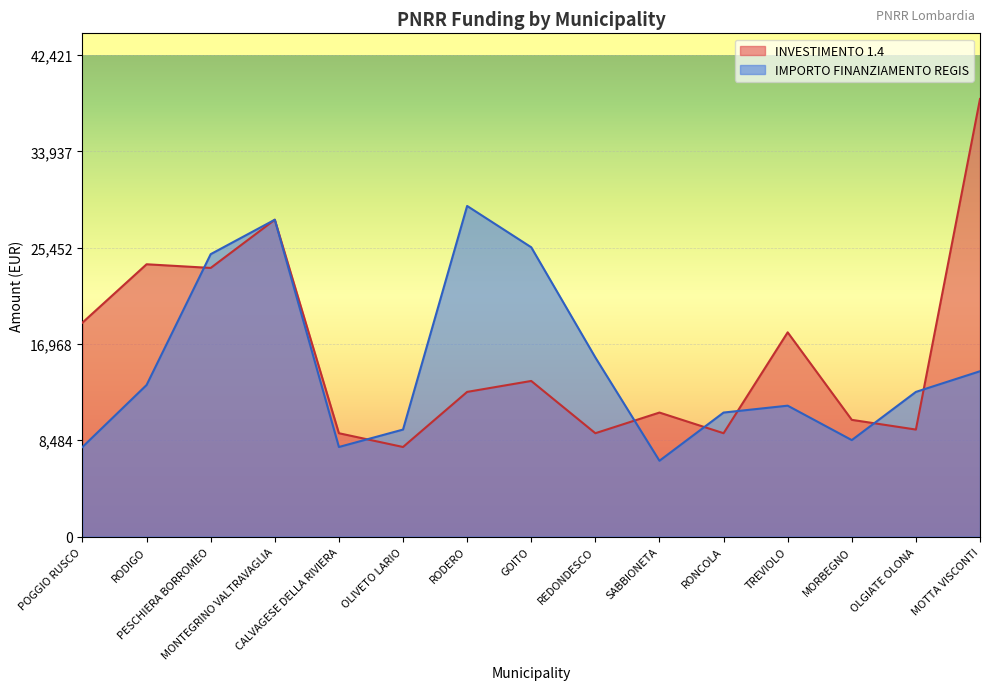

The value of IMPORTO FINANZIAMENTO REGIS at RODIGO is 13354. True or false?

True